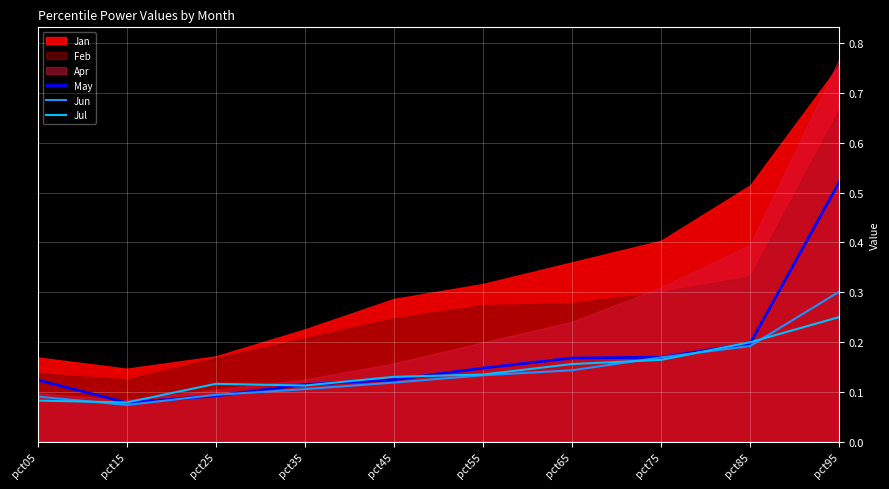

Count the Jul values in the range 0 to 1.

10